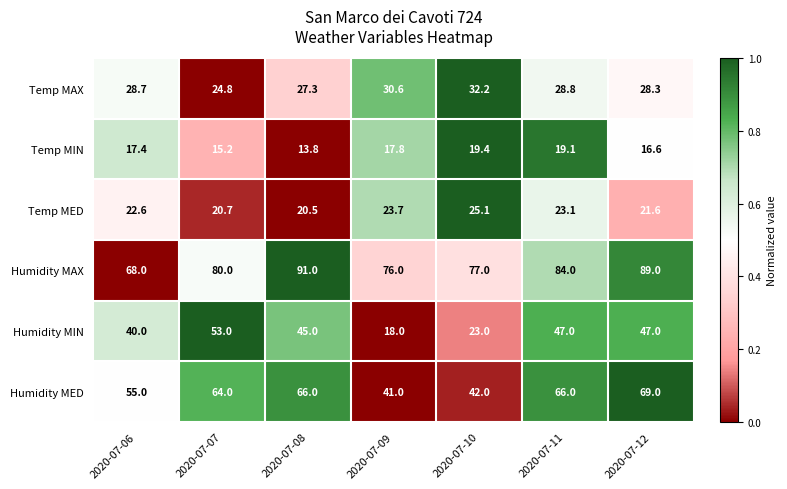

How many categories are shown in the chart?

7